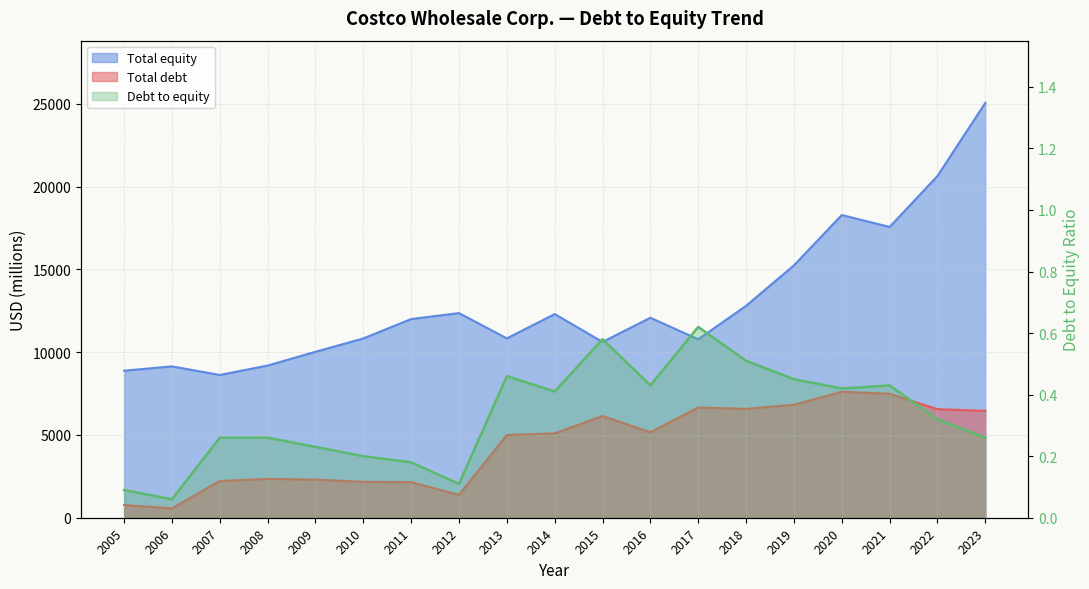

Between 2005 and 2010, which series saw the biggest shift?

Total equity